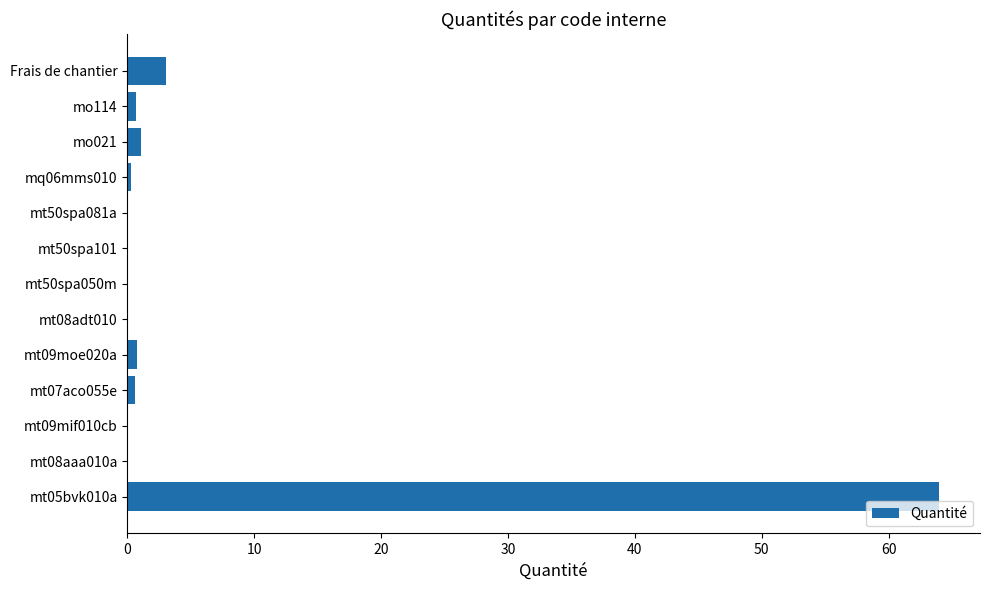

Which category has the highest value across all series?

mt05bvk010a